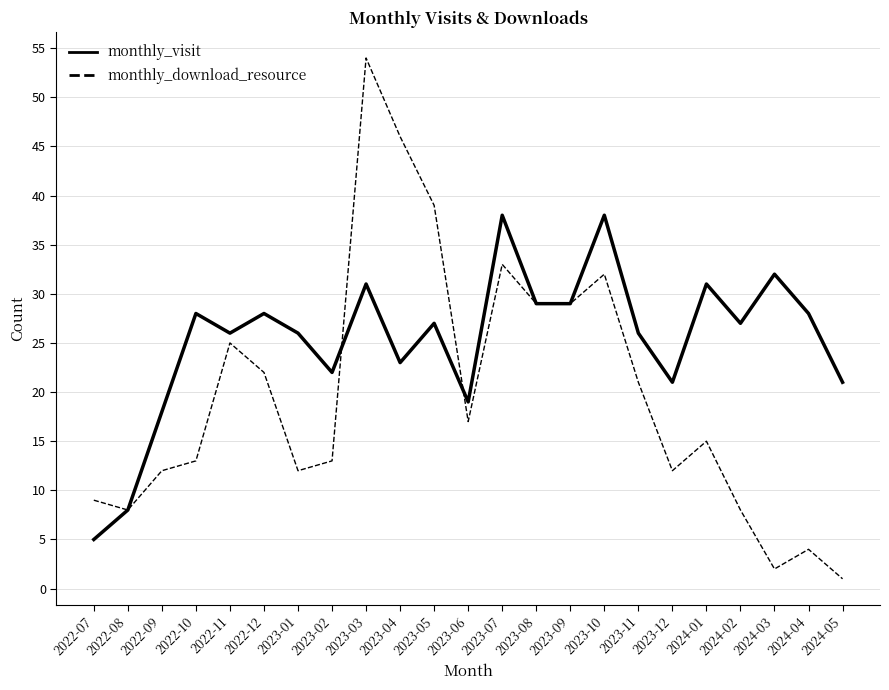

What is the difference between the maximum and minimum values in the monthly_visit series?

33